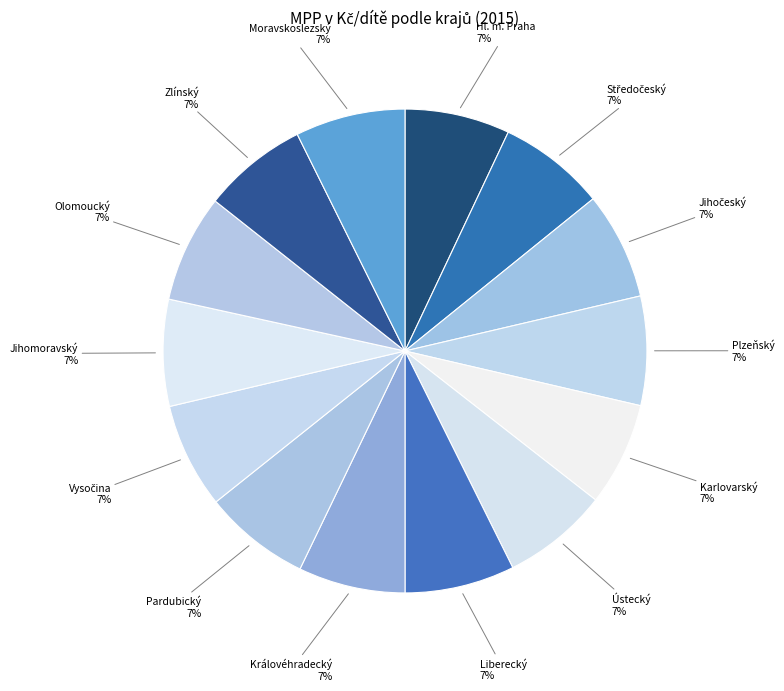

How many segments does this pie chart have?

14